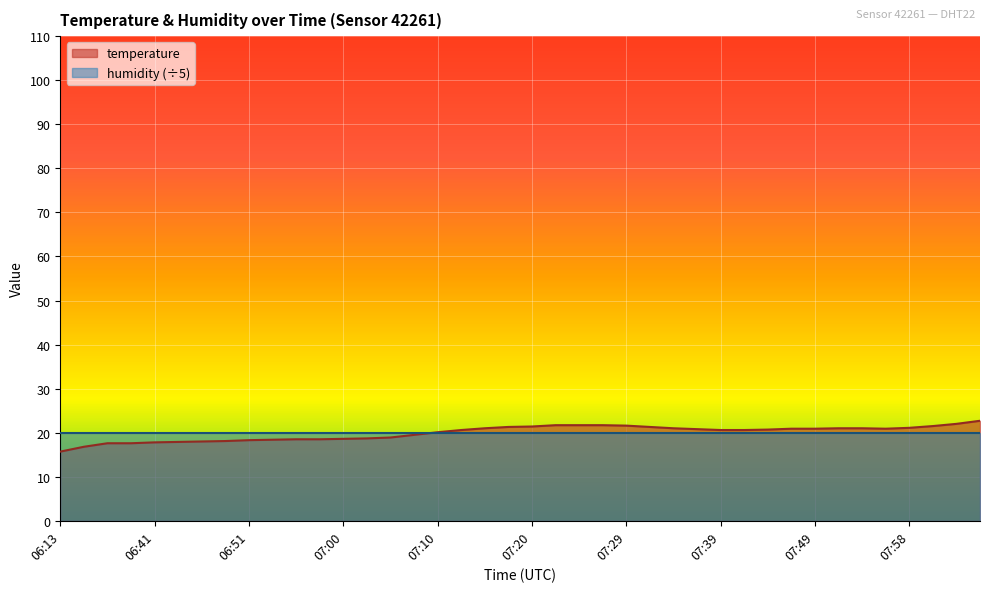

List the labels in order of value, largest first.

08:06, 08:03, 07:22, 07:24, 07:27, 07:29, 08:01, 07:20, 07:17, 07:32, 07:58, 07:15, 07:34, 07:51, 07:53, 07:46, 07:49, 07:56, 07:36, 07:44, 07:12, 07:39, 07:41, 07:10, 07:07, 07:05, 07:03, 07:00, 06:55, 06:58, 06:53, 06:51, 06:48, 06:46, 06:43, 06:41, 06:31, 06:33, 06:18, 06:13